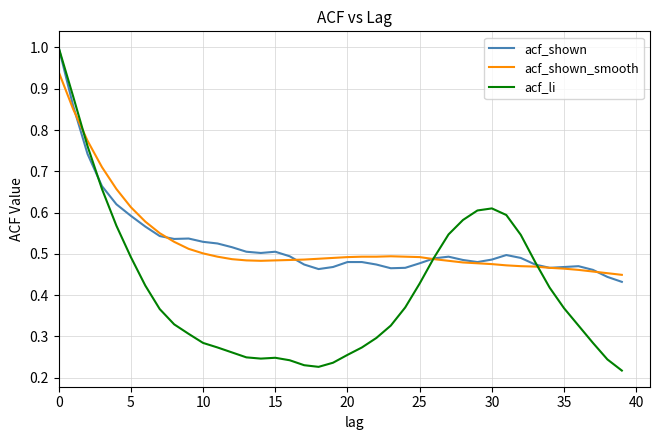

Which series has the largest range (max minus min)?

acf_li